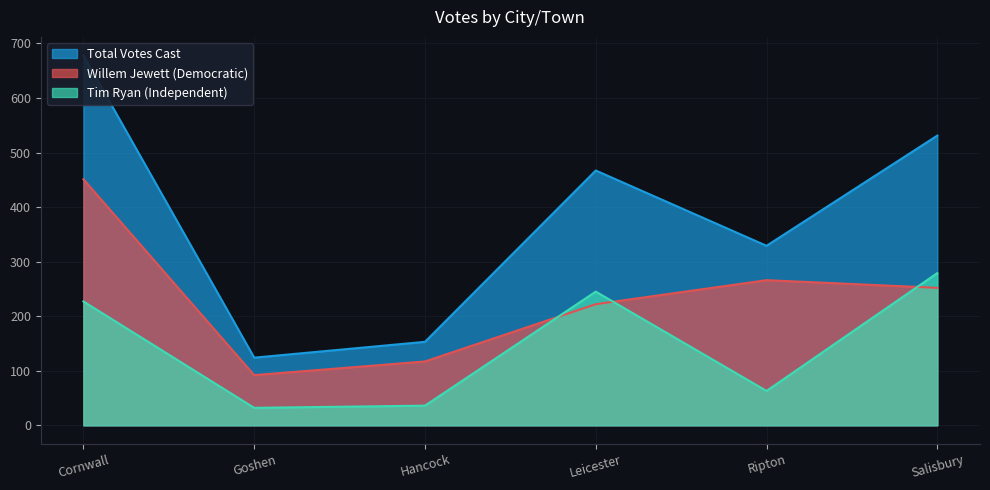

What is the sum of the Tim Ryan (Independent) values at Goshen and Ripton?

95